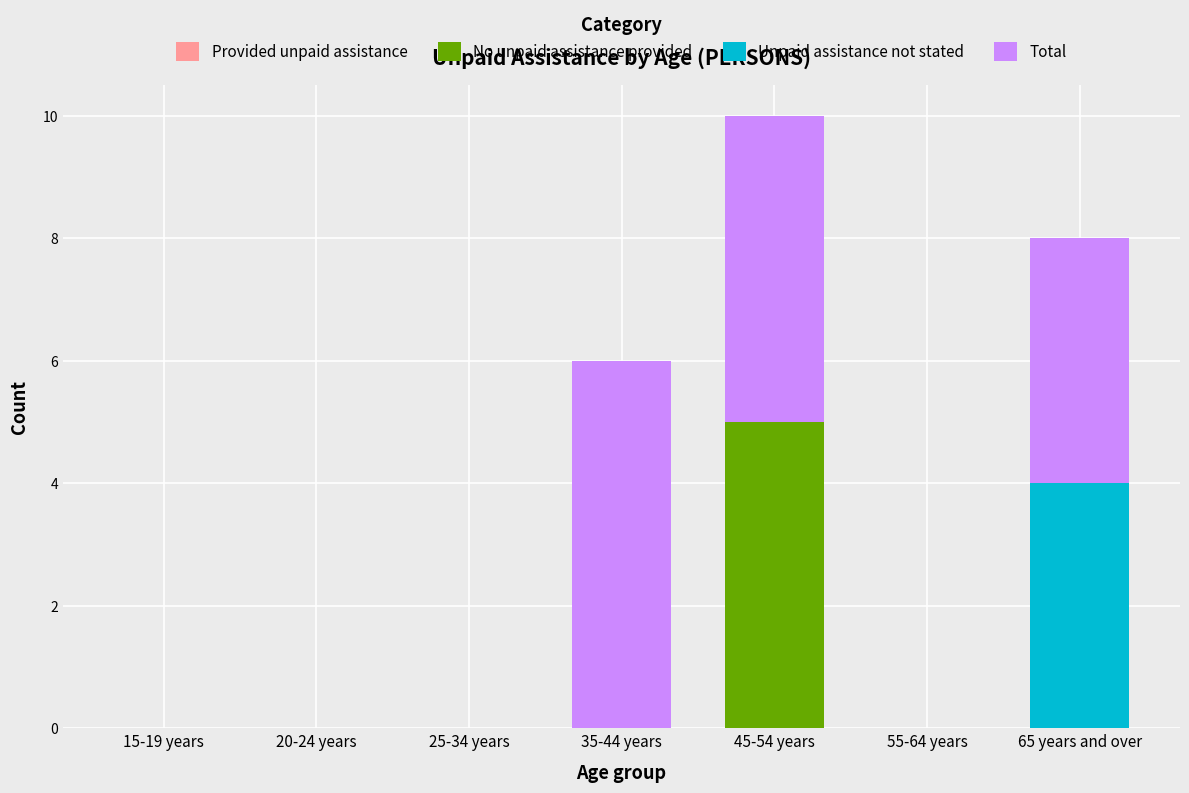

Which category has the highest value in the No unpaid assistance provided series?

45-54 years